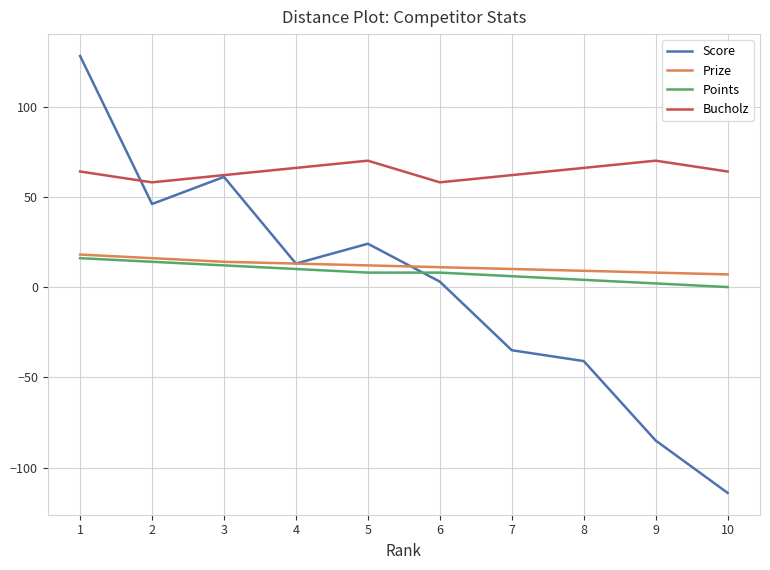

What is the sum of the Bucholz values at 7 and 8?

128